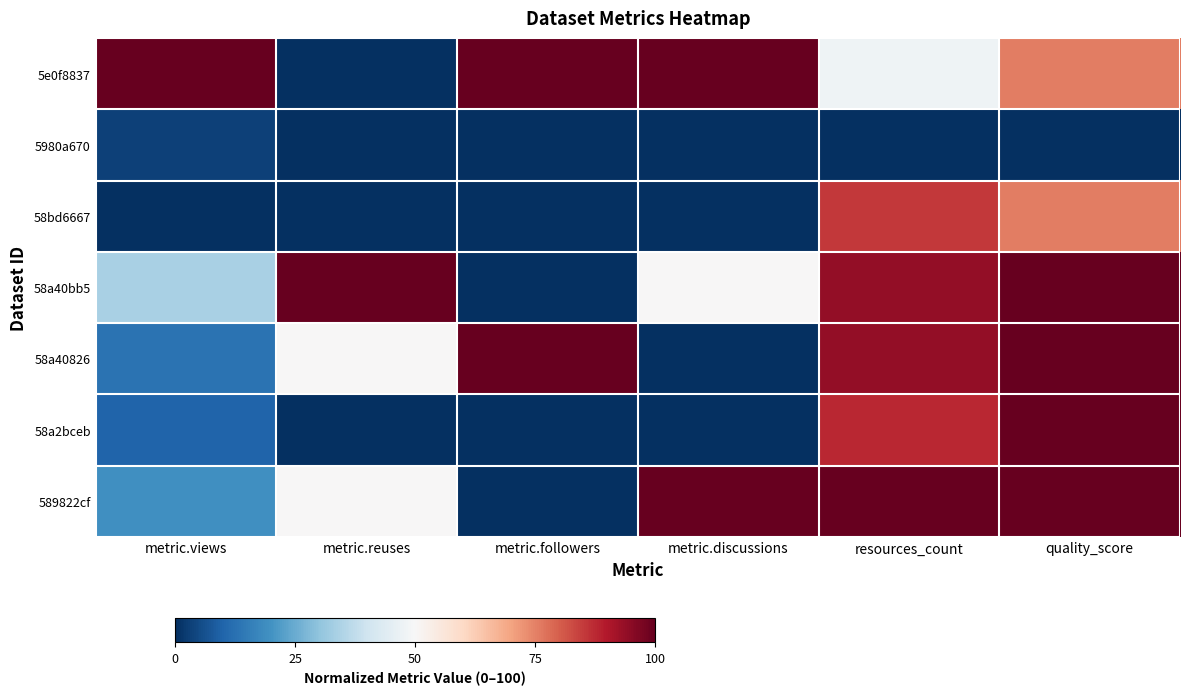

Reading left to right, list all the values displayed in this chart.

5e0f8837: metric.views=100.0	metric.reuses=0.0	metric.followers=100.0	metric.discussions=100.0	resources_count=47.9	quality_score=75.6
5980a670: metric.views=3.5	metric.reuses=0.0	metric.followers=0.0	metric.discussions=0.0	resources_count=0.0	quality_score=0.0
58bd6667: metric.views=0.0	metric.reuses=0.0	metric.followers=0.0	metric.discussions=0.0	resources_count=85.4	quality_score=75.6
58a40bb5: metric.views=34.0	metric.reuses=100.0	metric.followers=0.0	metric.discussions=50.0	resources_count=93.8	quality_score=100.0
58a40826: metric.views=13.1	metric.reuses=50.0	metric.followers=100.0	metric.discussions=0.0	resources_count=93.8	quality_score=100.0
58a2bceb: metric.views=10.1	metric.reuses=0.0	metric.followers=0.0	metric.discussions=0.0	resources_count=87.5	quality_score=100.0
589822cf: metric.views=19.2	metric.reuses=50.0	metric.followers=0.0	metric.discussions=100.0	resources_count=100.0	quality_score=100.0